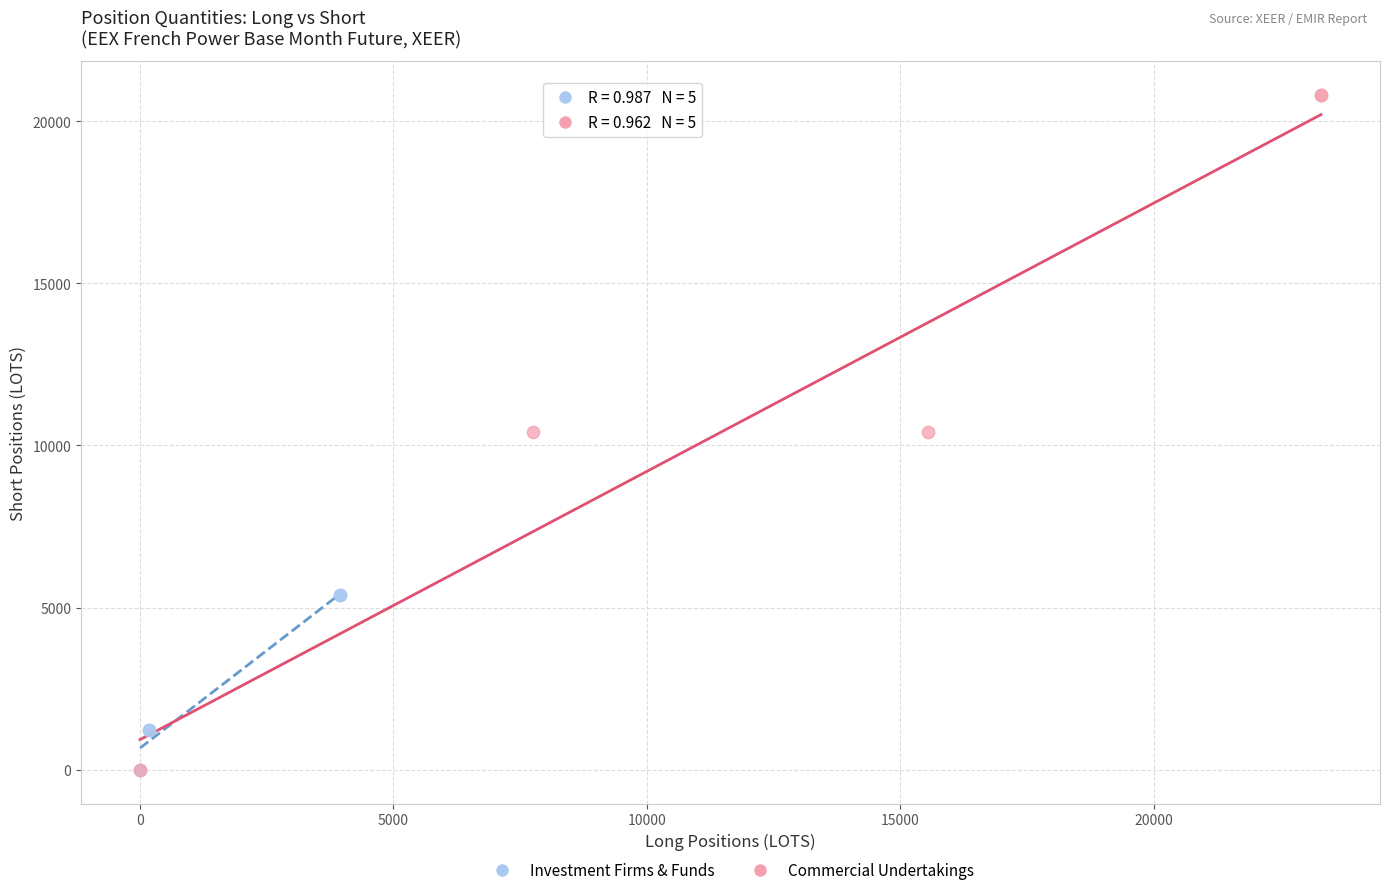

What are all the series names shown in the legend?

Investment Firms & Funds, Commercial Undertakings